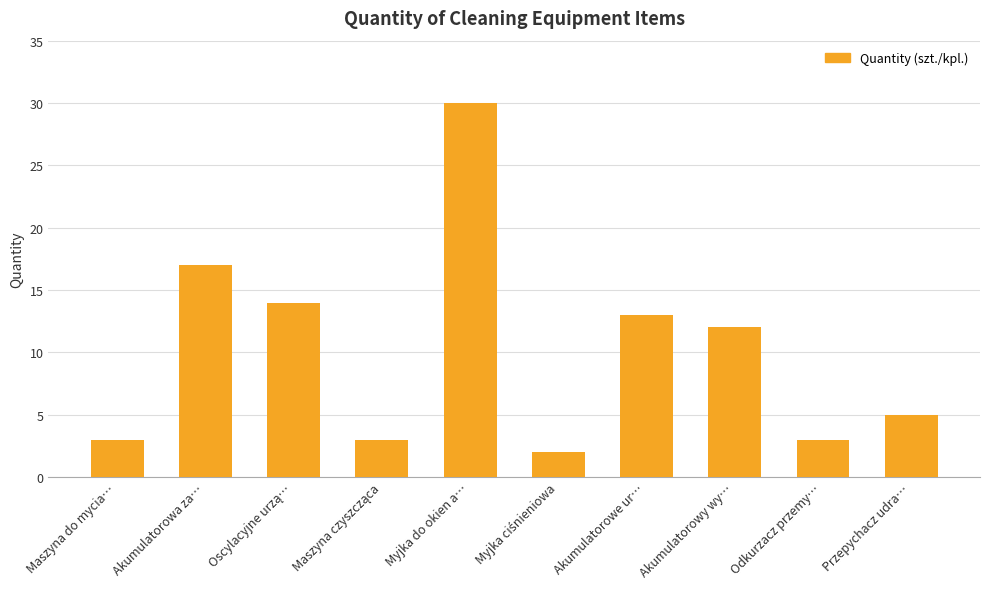

Between Akumulatorowa za… and Przepychacz udra…, which is larger?

Akumulatorowa za…